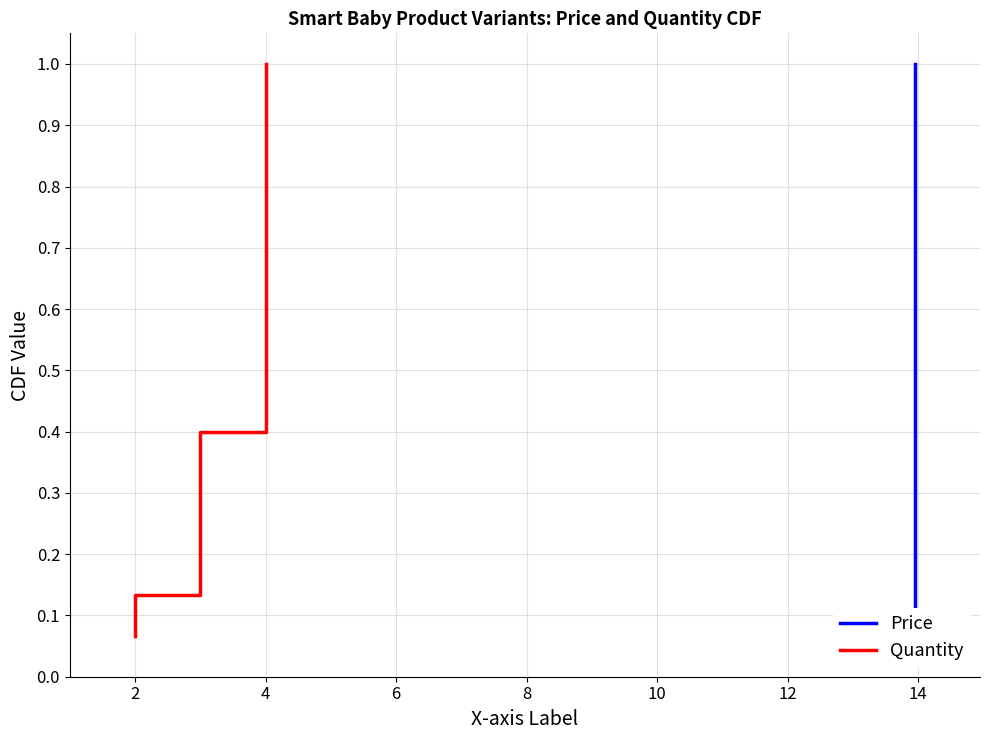

What is the label of the 11th point from the left?

10